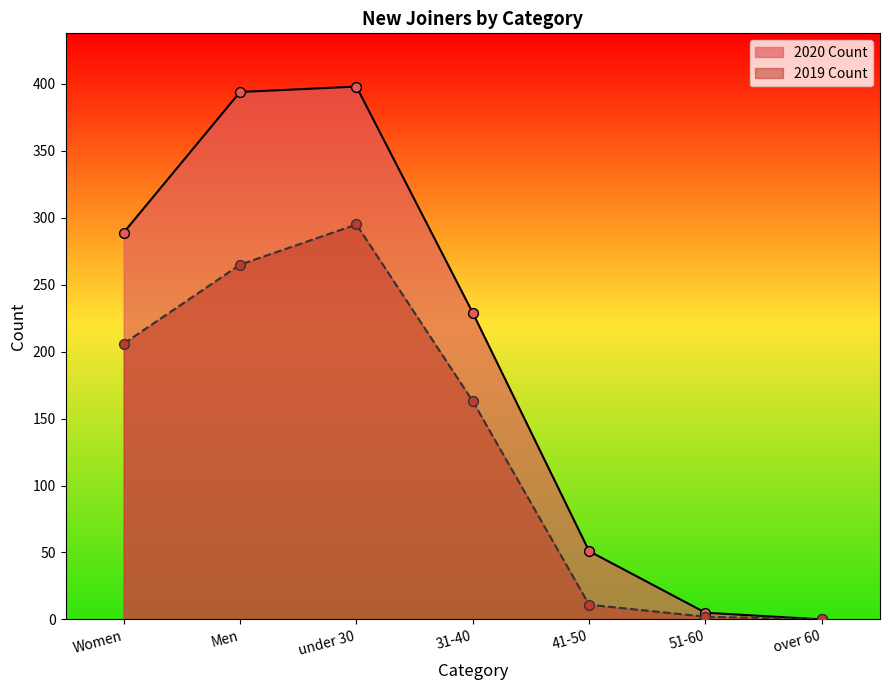

Which series has the widest spread of Y values?

2020 Count